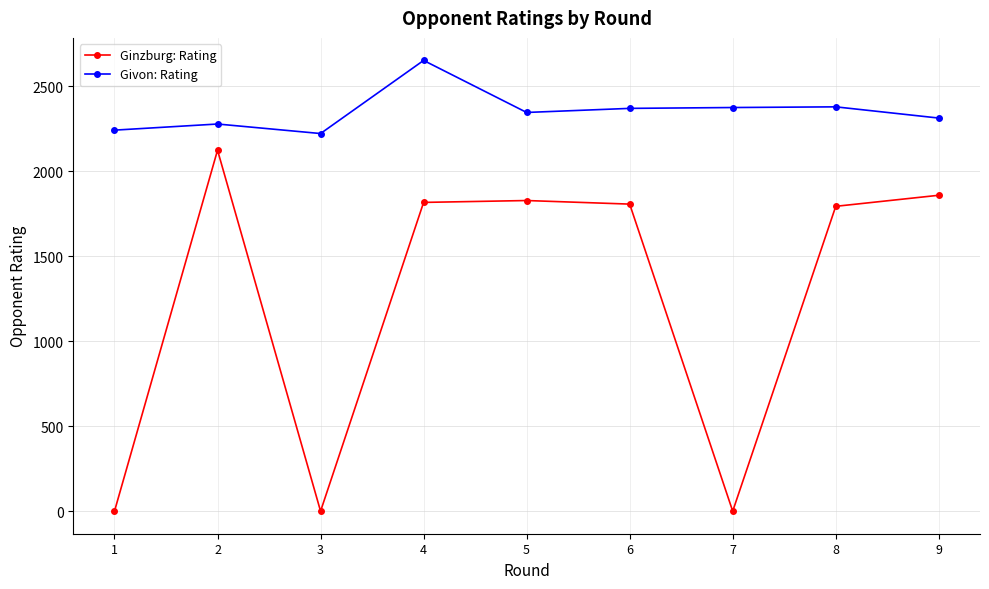

Which series has the largest total across all categories?

Givon: Rating